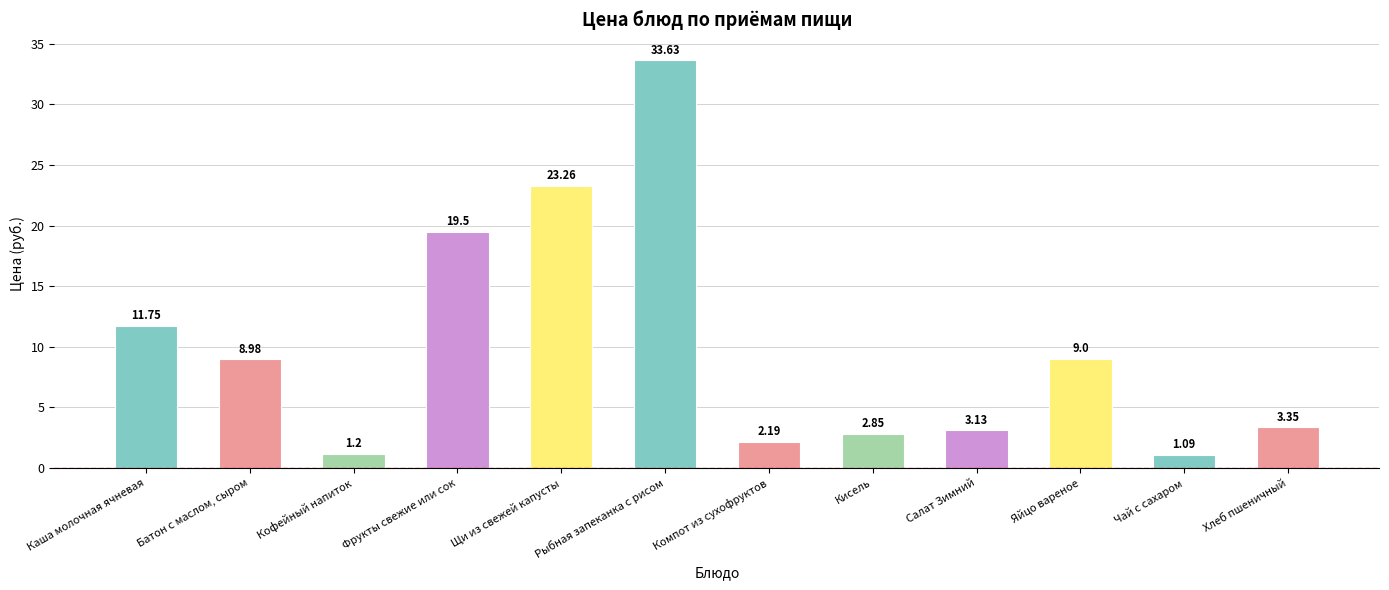

What is the label of the 8th bar from the left?

Кисель